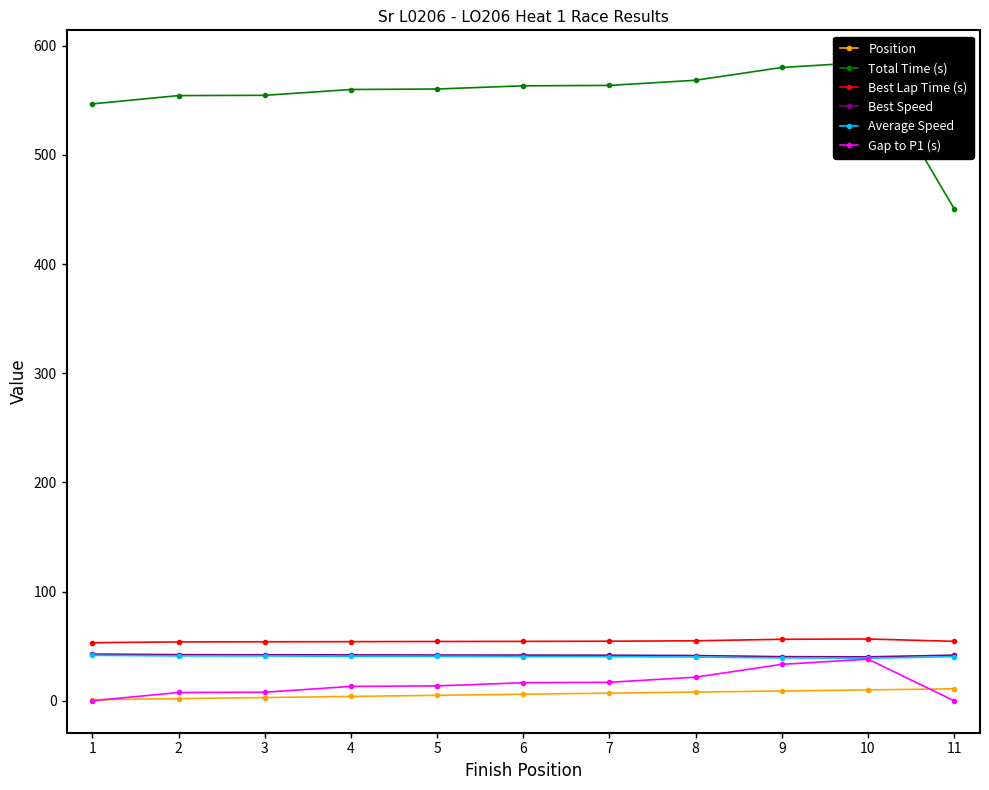

The value of Best Speed at 11 is 71.3. True or false?

False